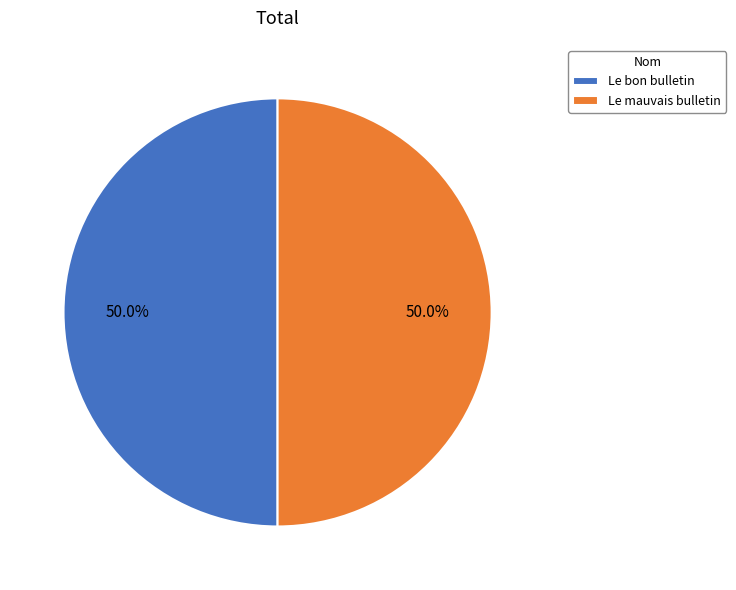

The Le bon bulletin slice represents 50% of the pie. True or false?

True